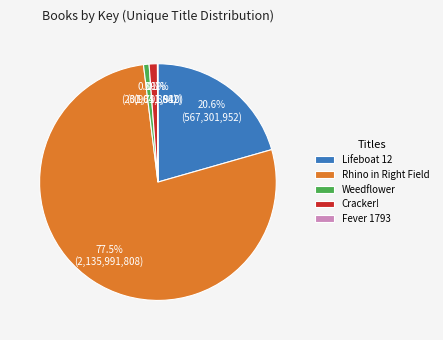

Which slice represents more than half of the pie?

Rhino in Right Field